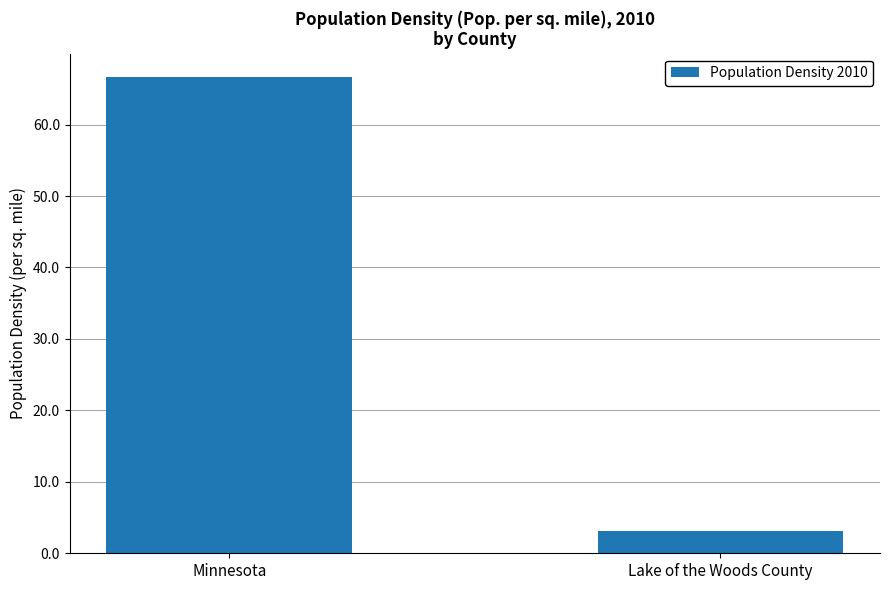

What is the maximum value shown in the chart?

66.6